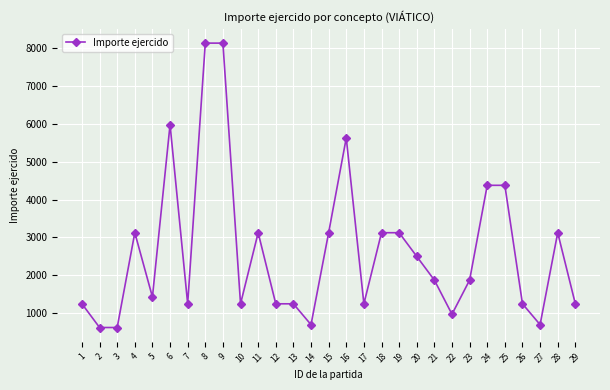

Reading right to left, what are all the values shown in this chart?

29=1250	28=3125	27=700	26=1250	25=4375	24=4375	23=1875	22=975	21=1875	20=2500	19=3125	18=3125	17=1250	16=5625	15=3125	14=700	13=1250	12=1250	11=3125	10=1250	9=8125	8=8125	7=1250	6=5975	5=1430	4=3125	3=625	2=625	1=1250